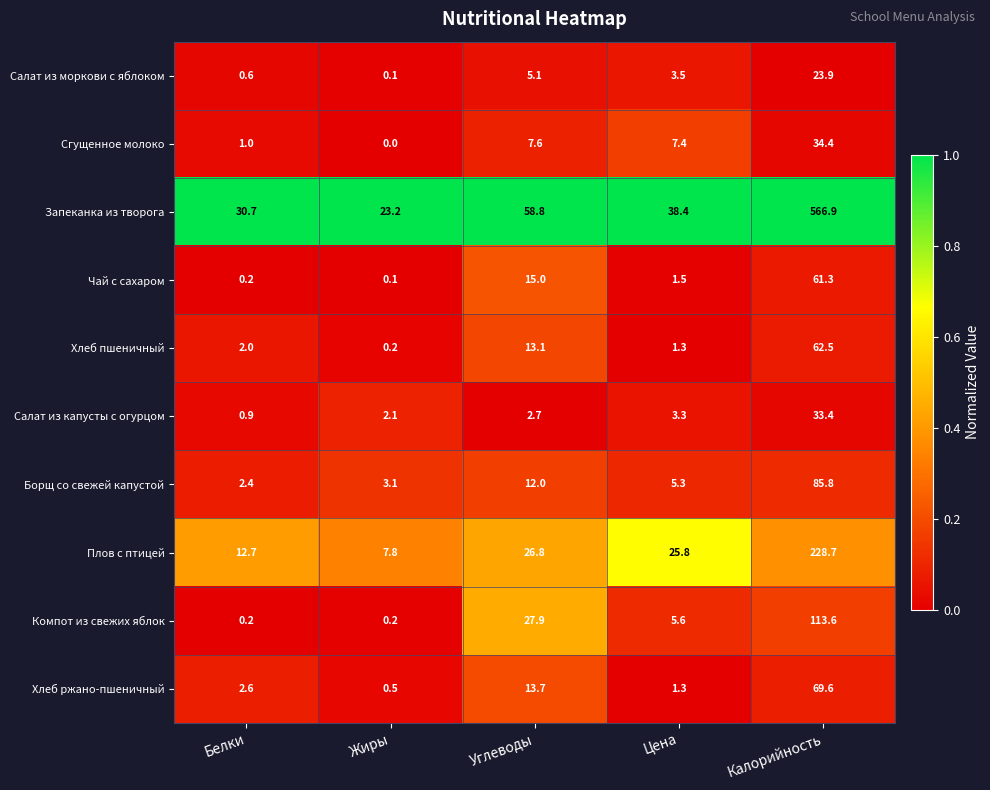

The value of Хлеб ржано-пшеничный at Цена is 2.2. True or false?

False